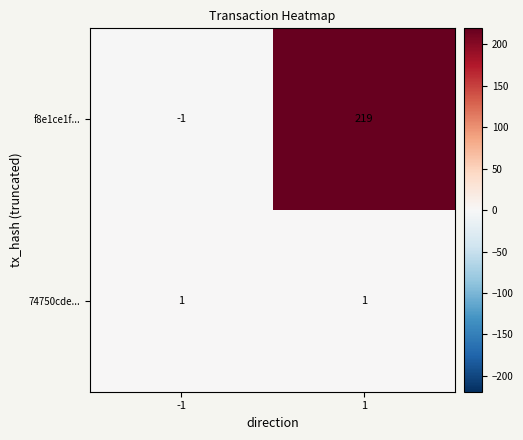

At -1, list the series in order from smallest to largest.

f8e1ce1f..., 74750cde...